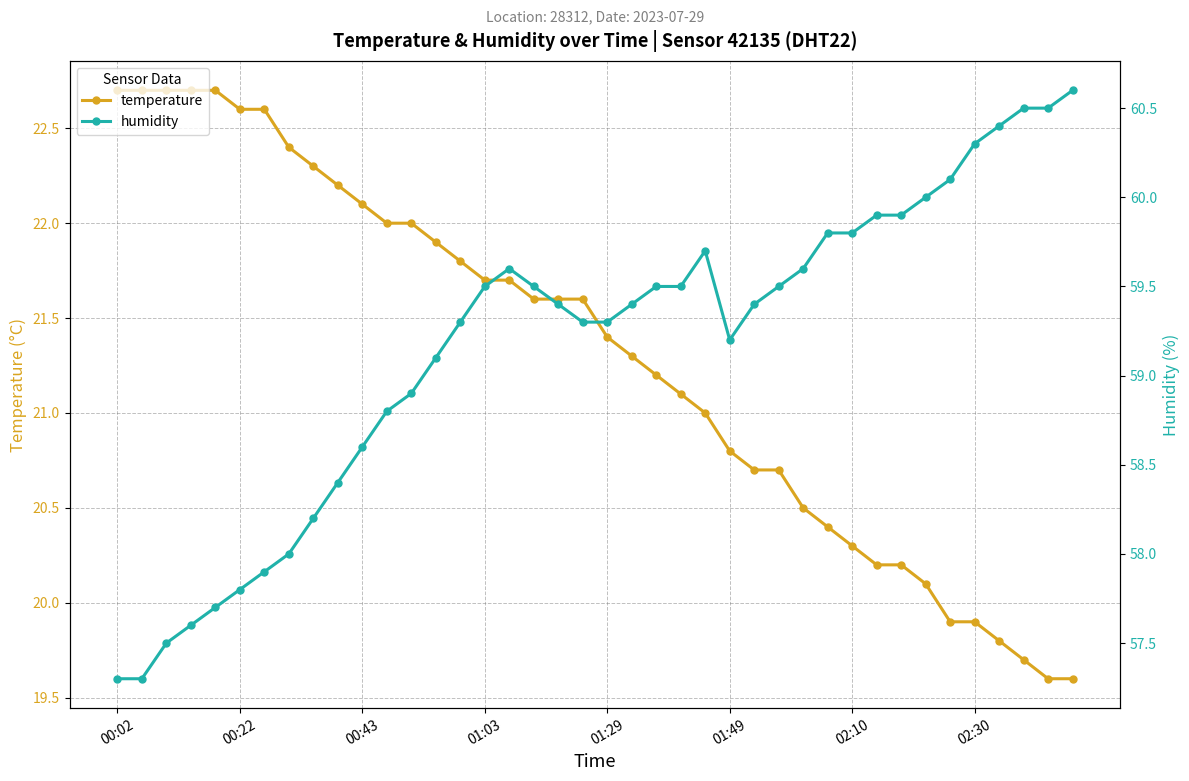

True or false: temperature and humidity intersect in this chart.

False